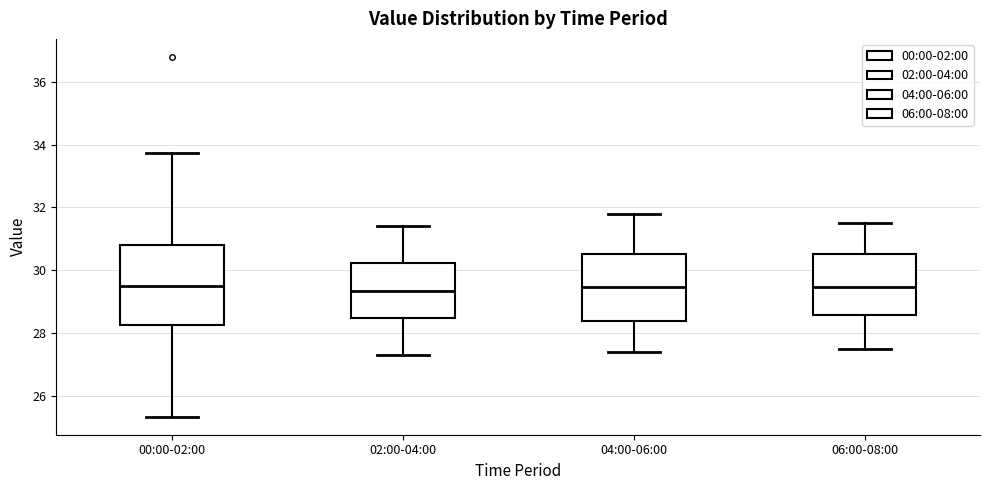

Where does the upper whisker of the box for 00:00-02:00 end on the y-axis? The values are not printed on the chart, so give them approximately, as read against the axis.

33.8